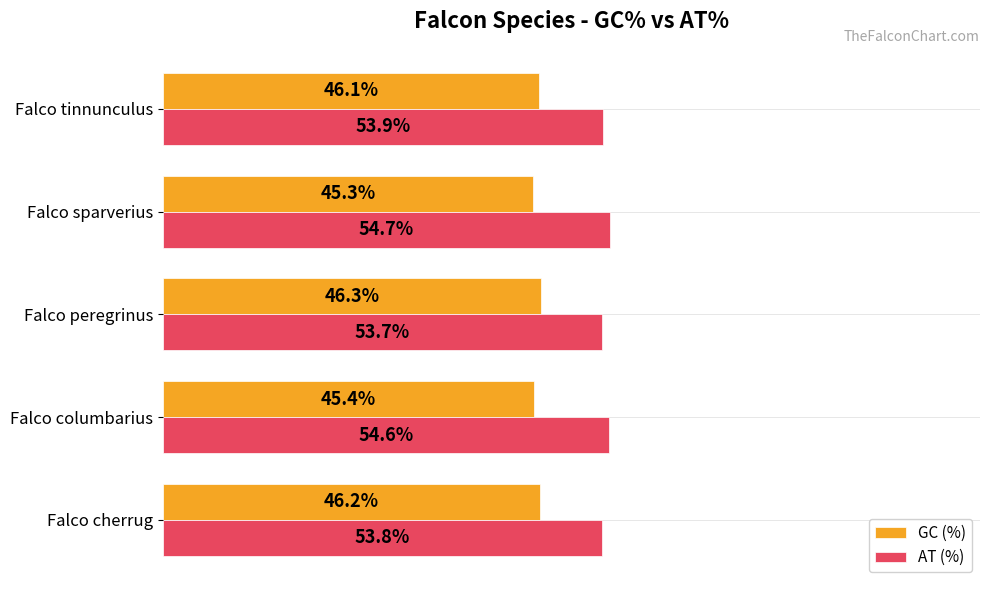

Rank the series by their average value, from highest to lowest.

AT (%), GC (%)